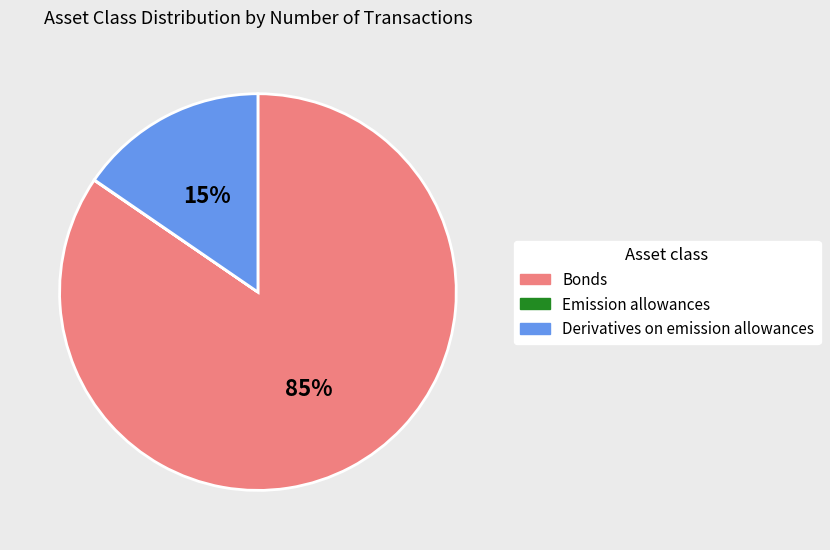

Is it true that Derivatives on emission allowances is 15% of the pie?

True